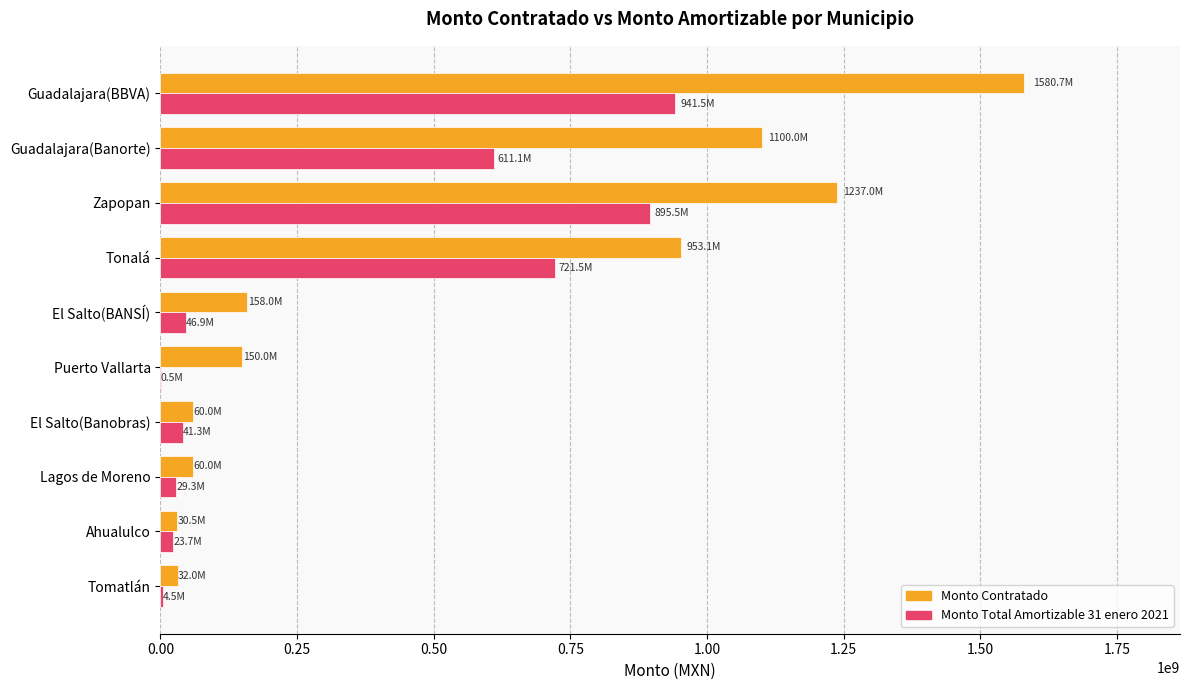

Which category has the highest value in the Monto Contratado series?

Guadalajara(BBVA)